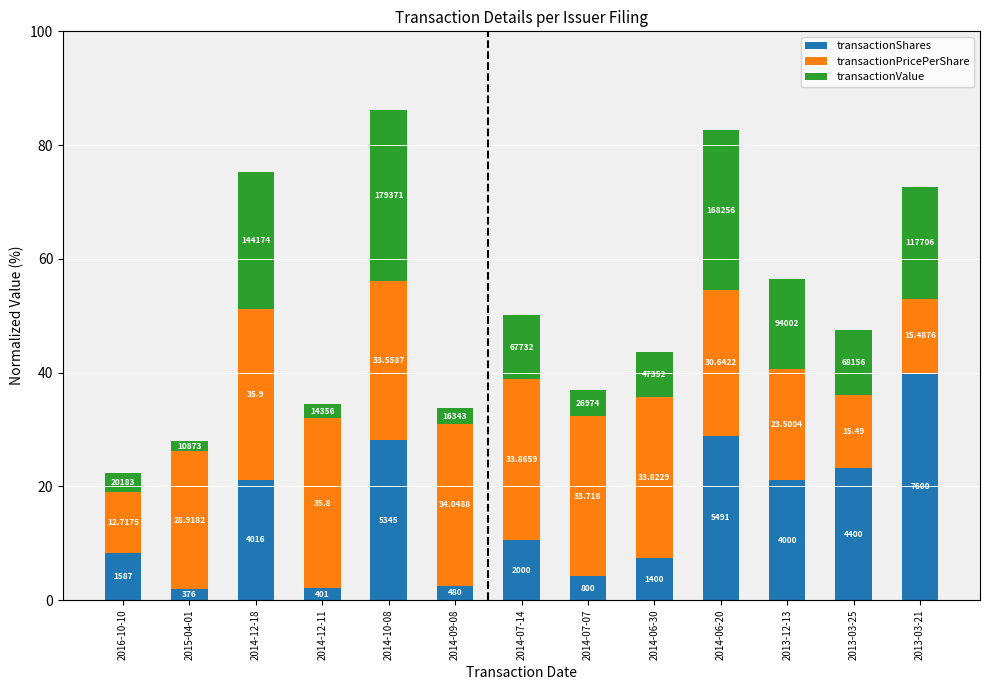

What are all the series names shown in the legend?

transactionShares, transactionPricePerShare, transactionValue